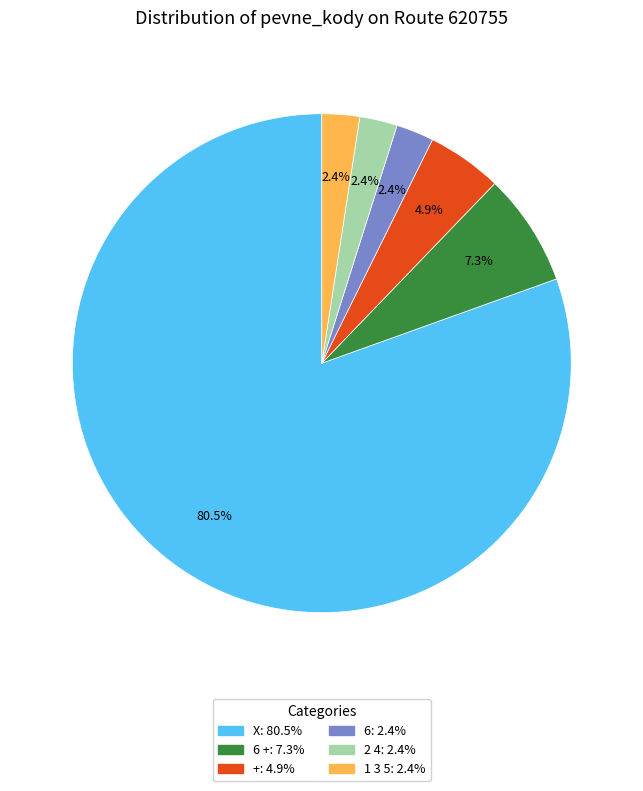

Does any single category account for the majority?

Yes